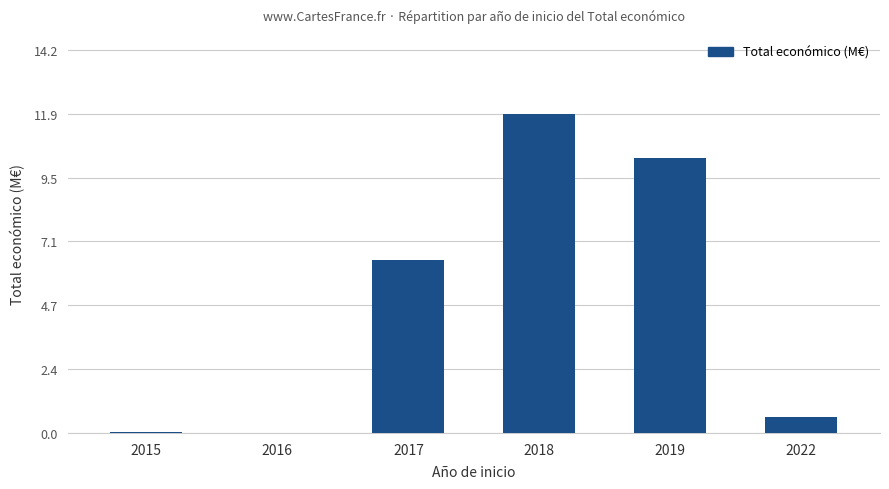

What is the change in value from 2017 to 2022?

-5.8